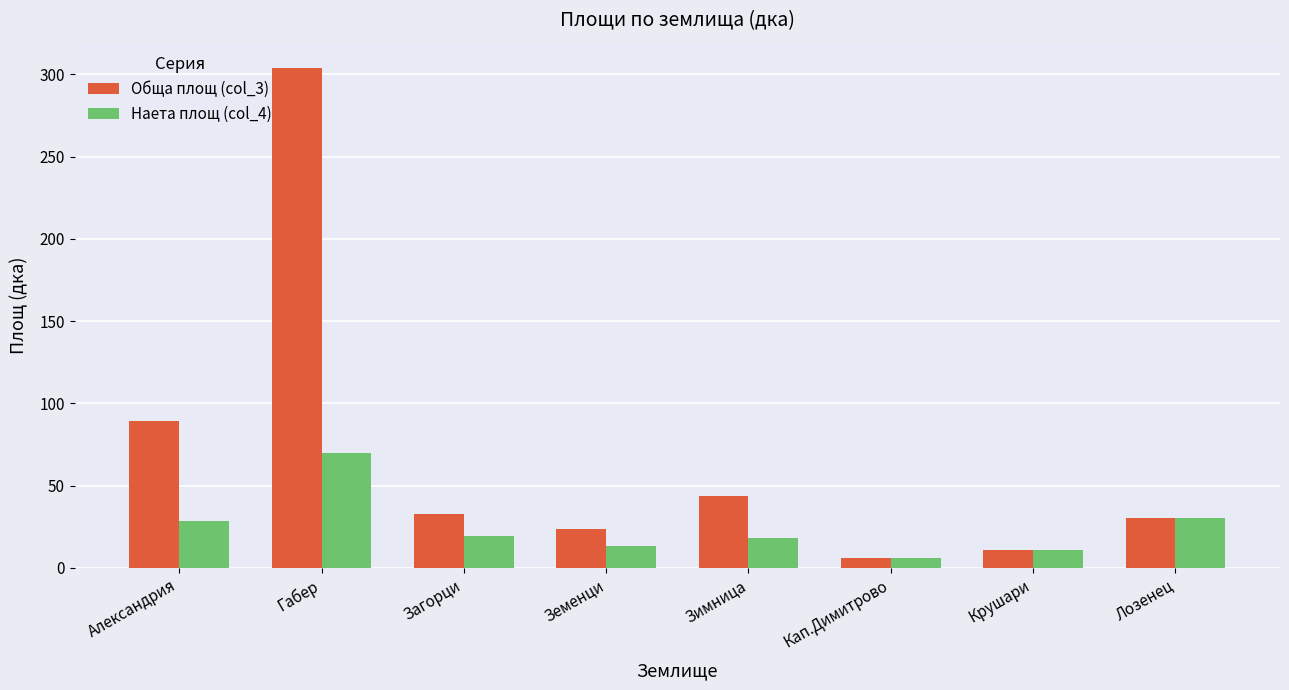

What is the label of the 5th bar from the left?

Зимница